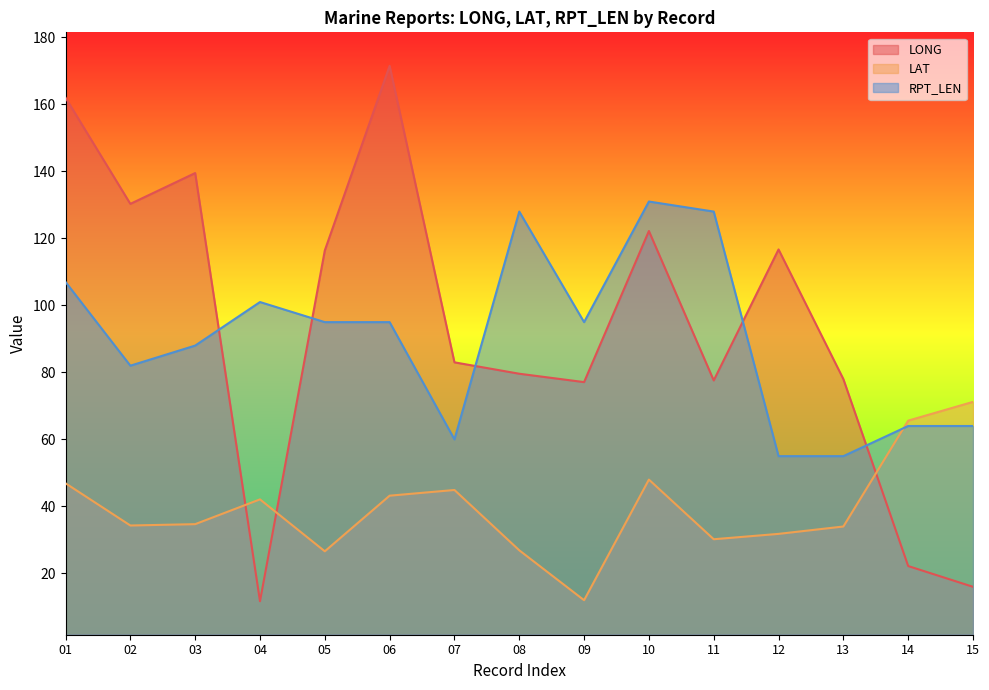

What is the total value across all series at 08?

234.5